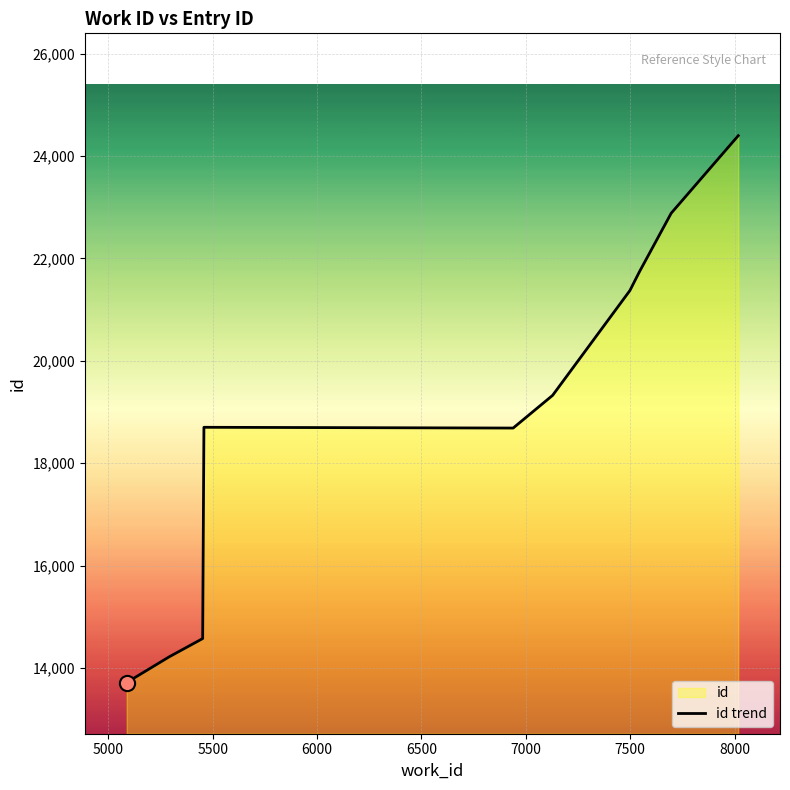

What is the maximum value shown in the chart?

24399